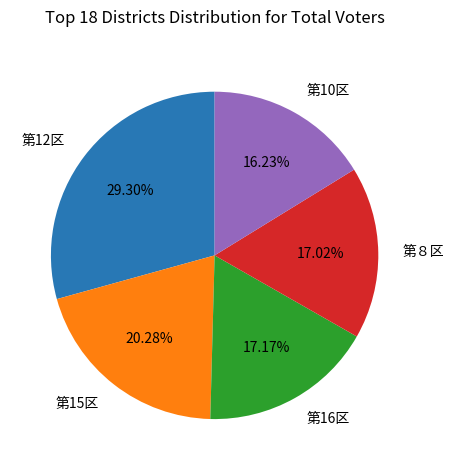

Does 第16区 represent more than half of the total?

No